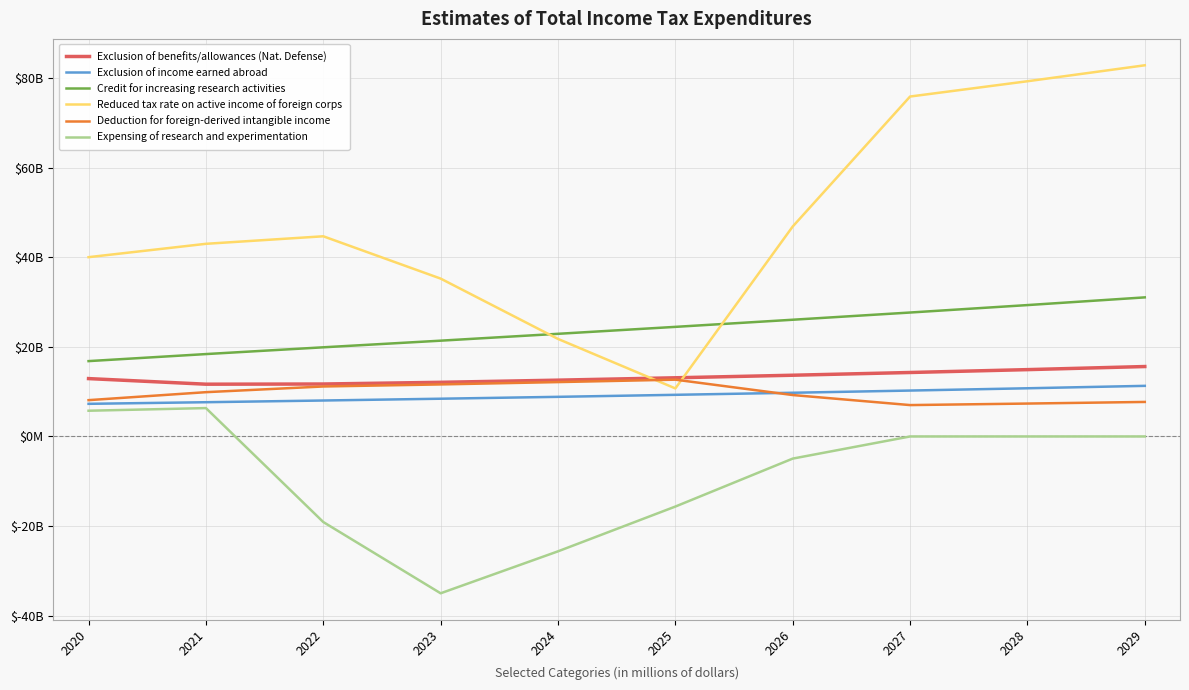

Does the chart display data point markers on the line(s)?

No